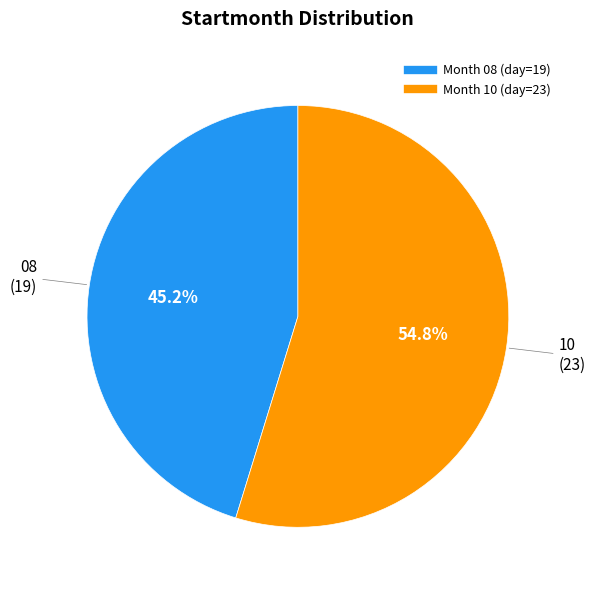

Is there a majority slice in this chart?

Yes